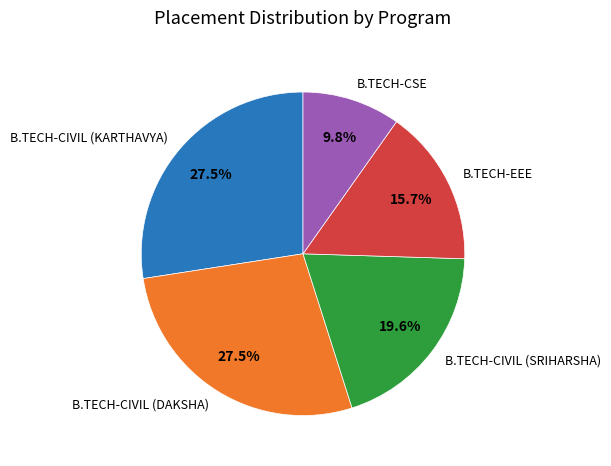

Does B.TECH-CIVIL (SRIHARSHA) represent more than half of the total?

No